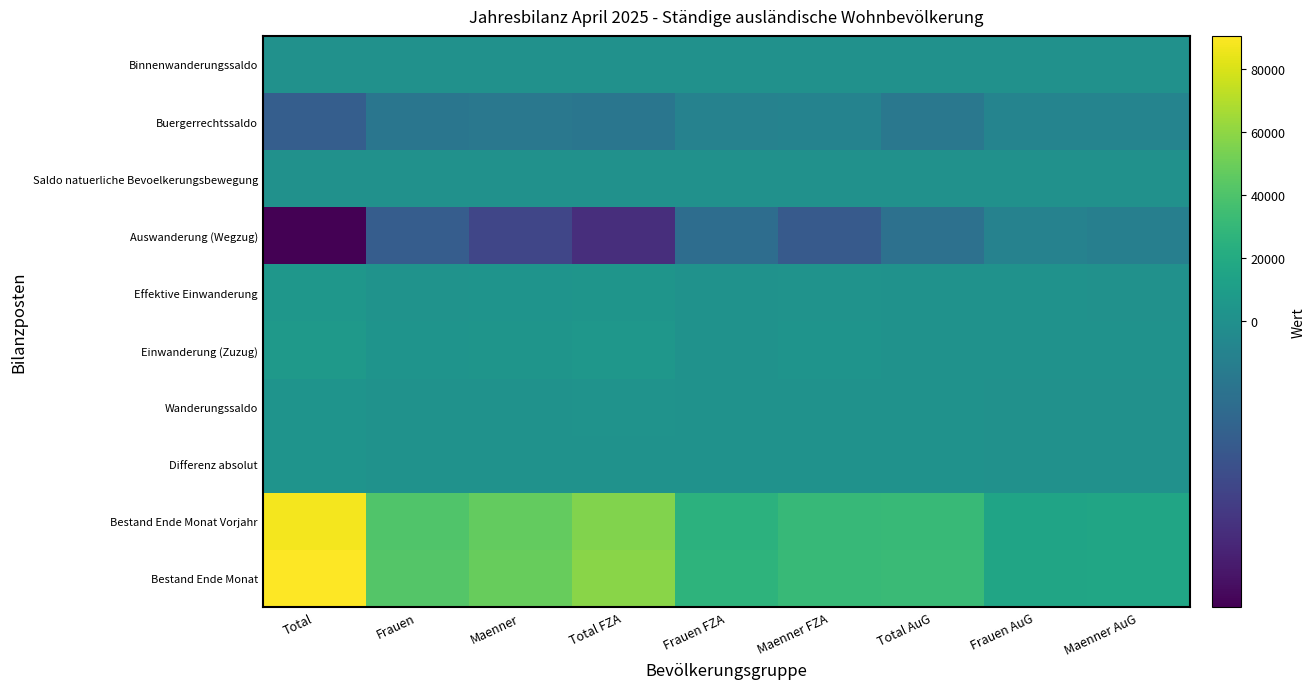

What is the maximum value shown in the chart?

90370